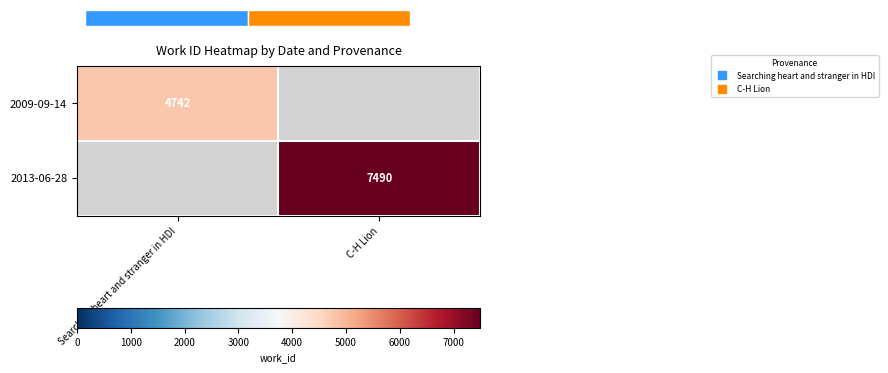

The 2013-06-28 series shows 12864.6 at C-H Lion. True or false?

False